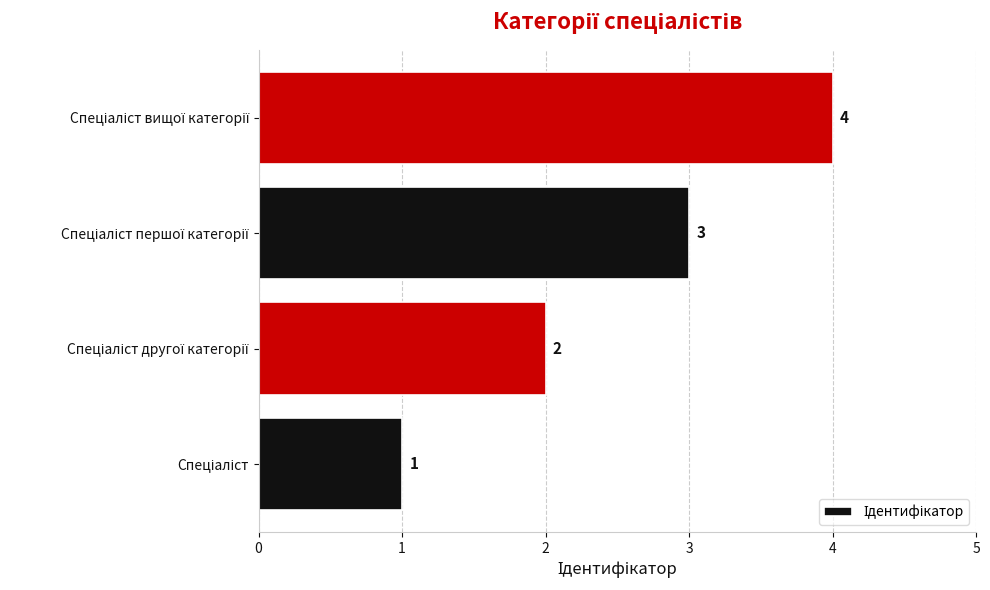

What is the maximum value shown in the chart?

4